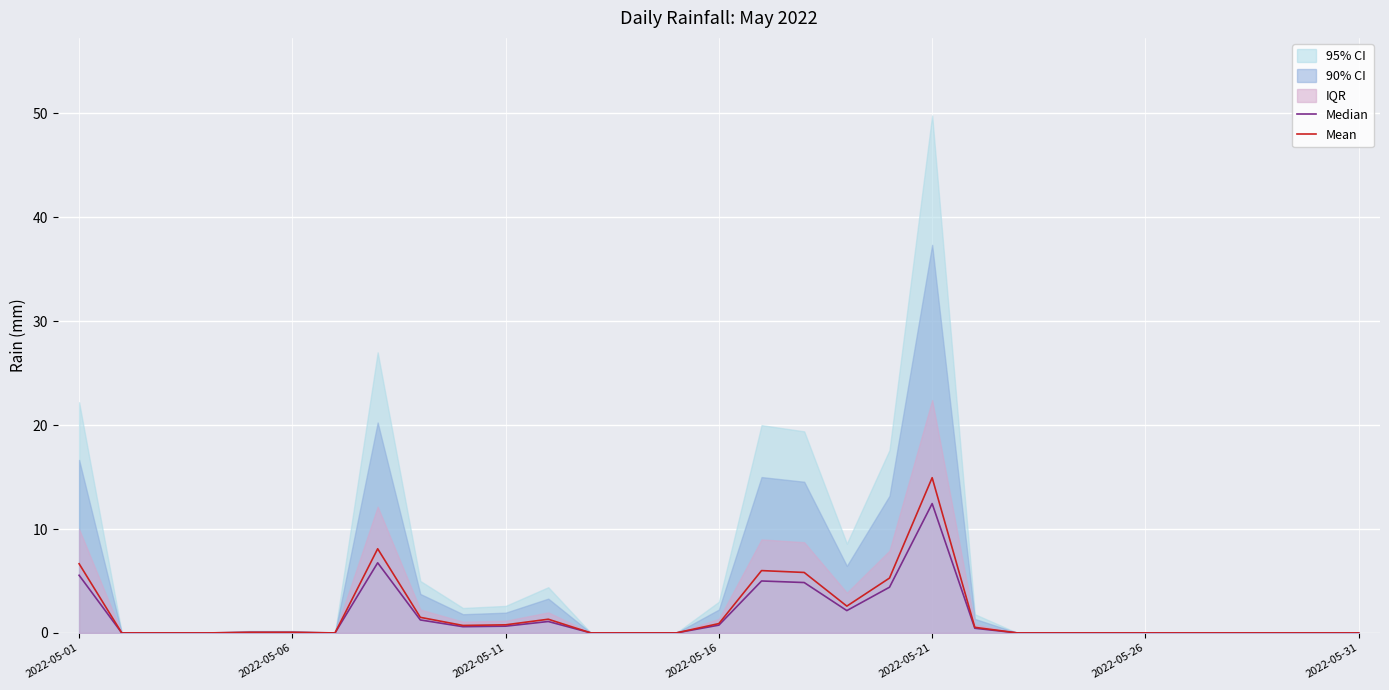

What is the maximum value for Mean?

14.9